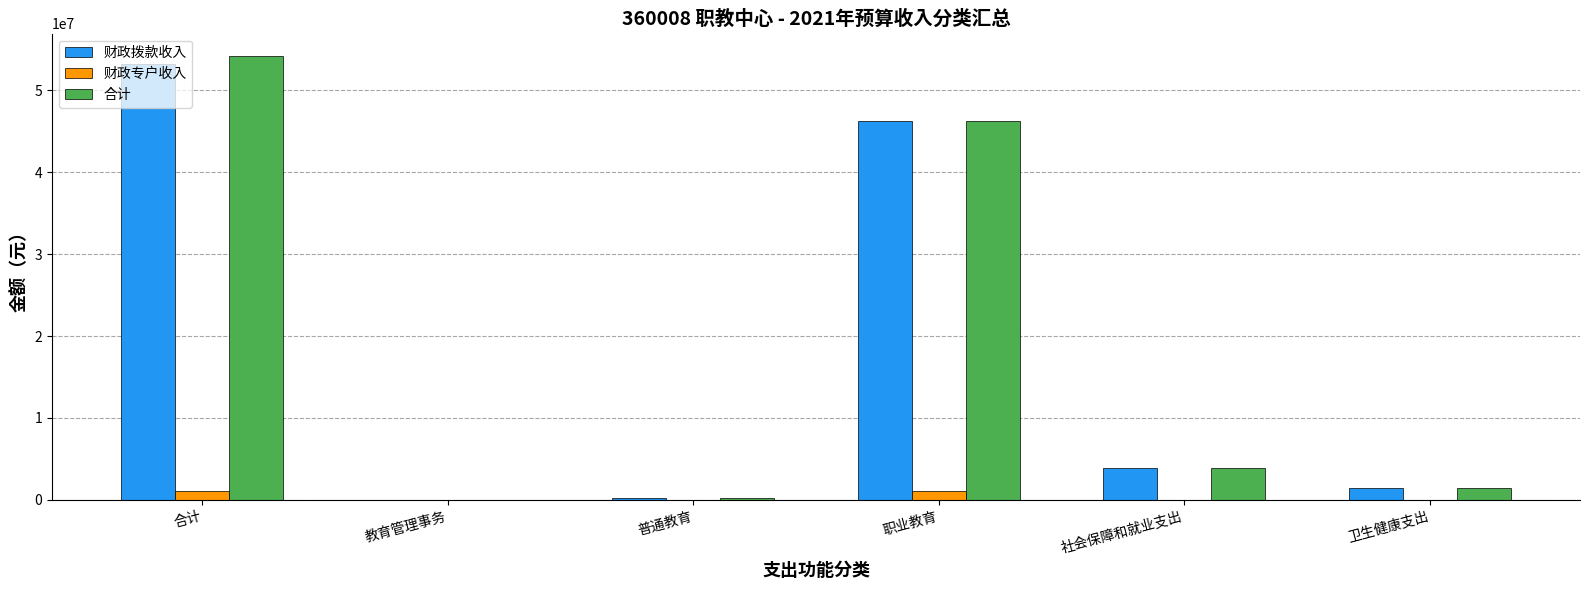

How many 财政专户收入 values are between 0 and 1031100?

6